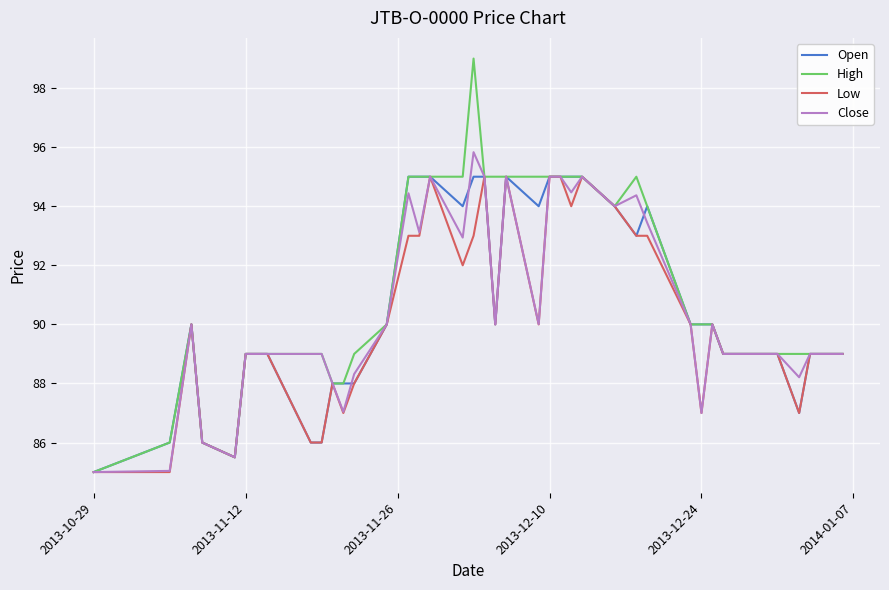

Which series has the largest range (max minus min)?

High